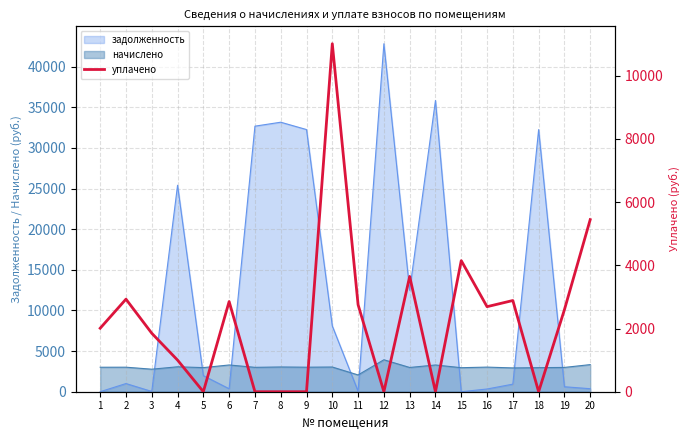

True or false: начислено and задолженность cross at least once.

True